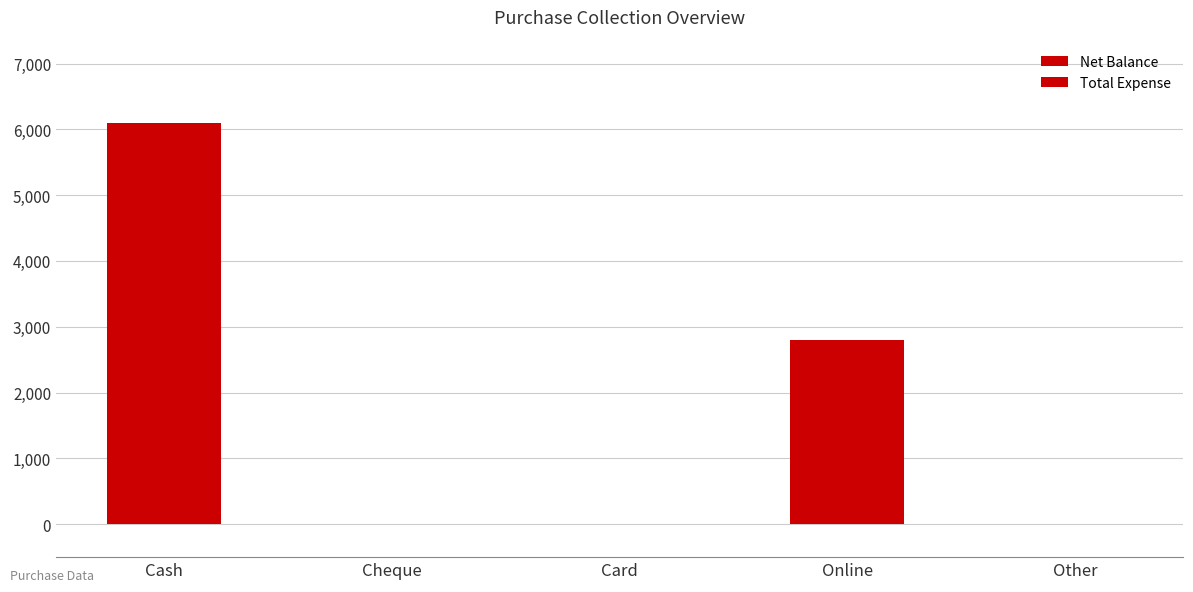

Are the bars horizontal?

No